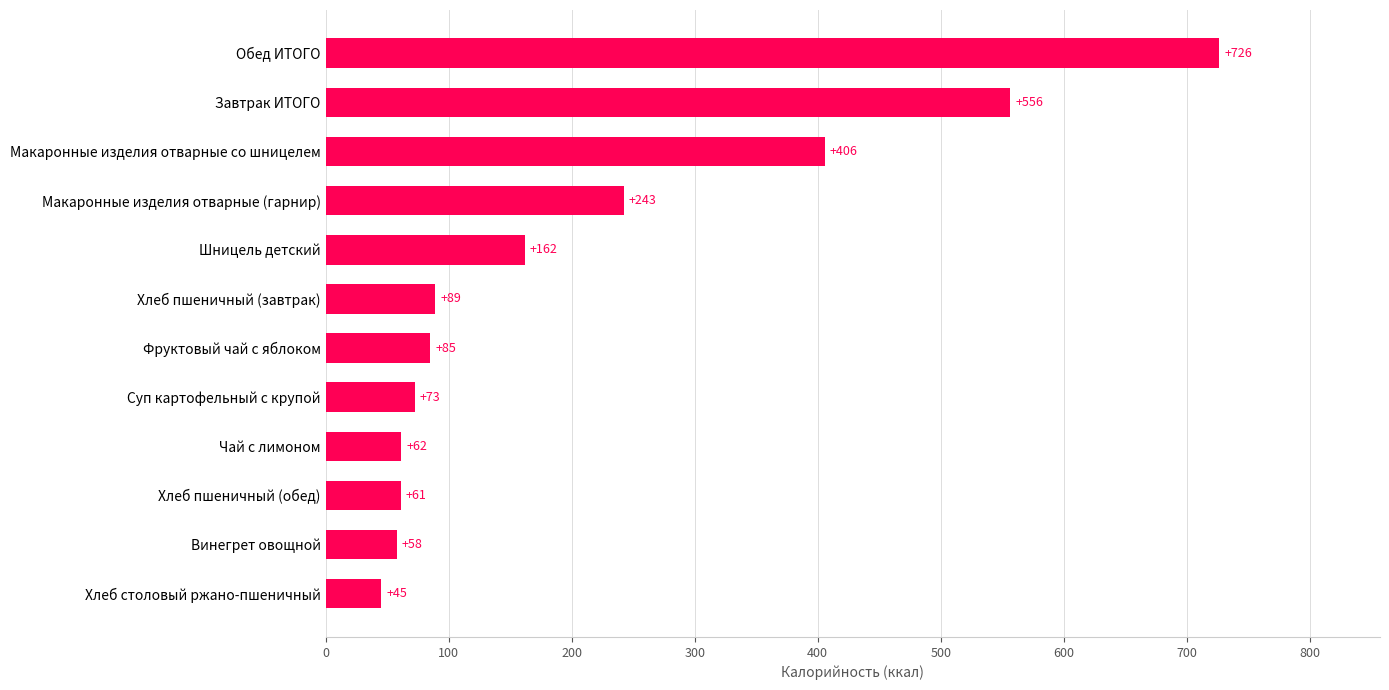

Read the value at Макаронные изделия отварные со шницелем.

405.5